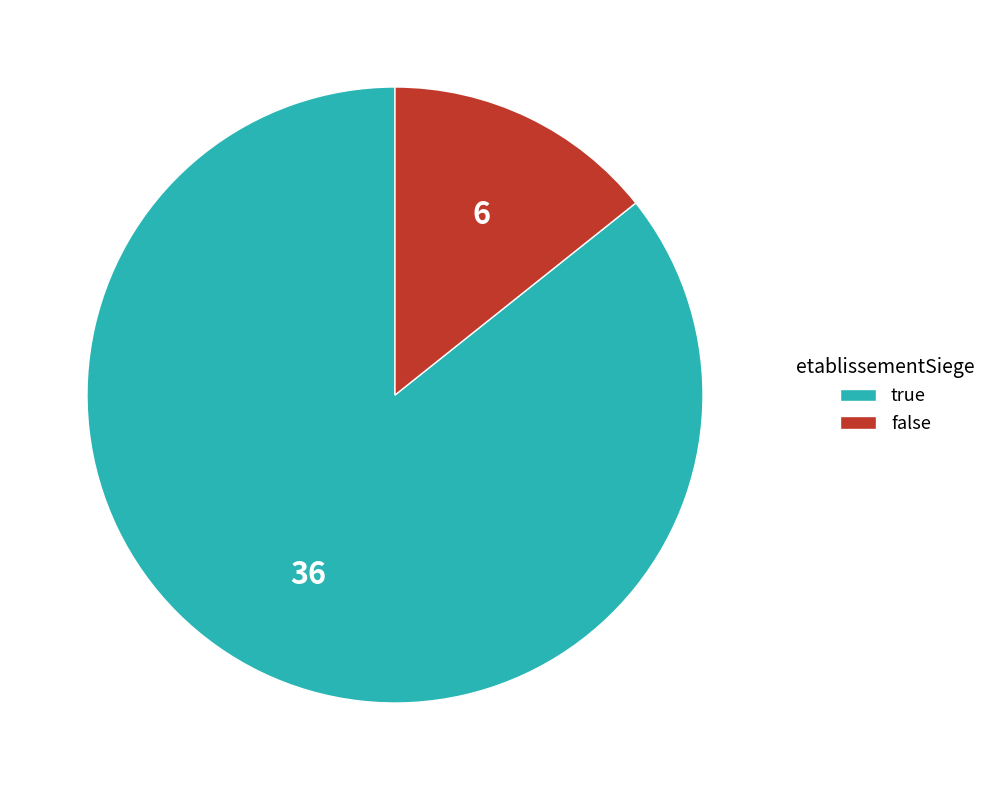

Is it true that false is 14% of the pie?

True